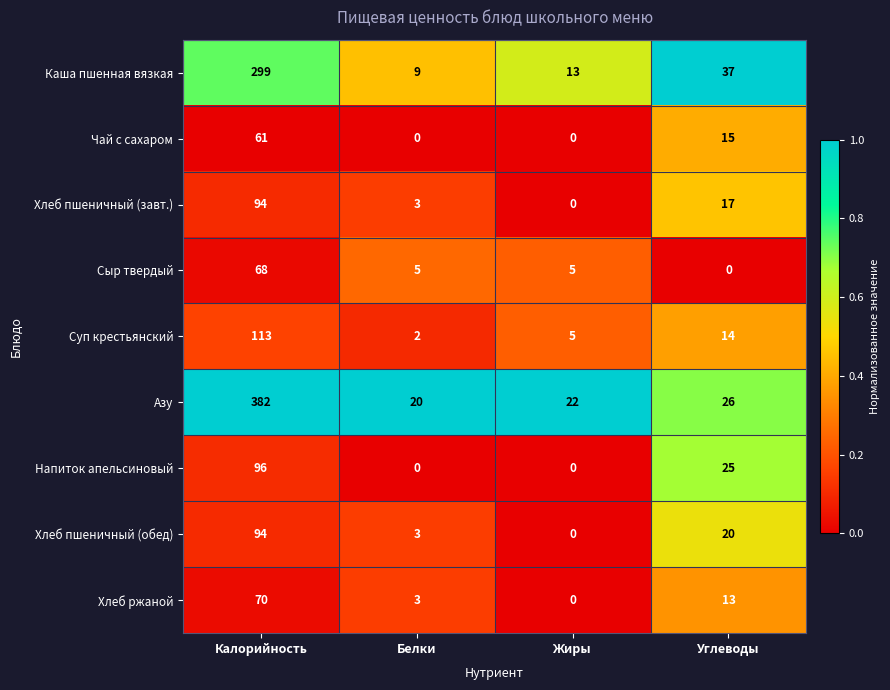

How many distinct data groups are displayed?

9